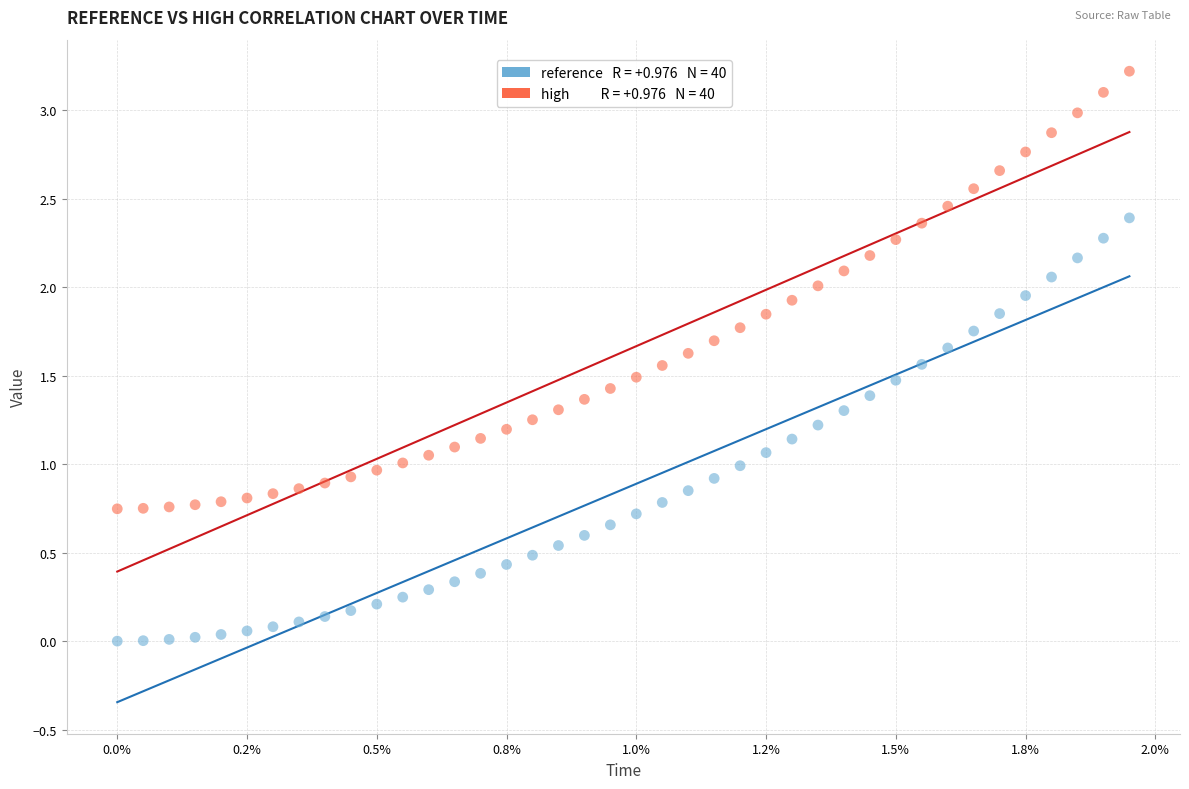

Across all data points, what is the range of Y values (max minus min)?

3.2